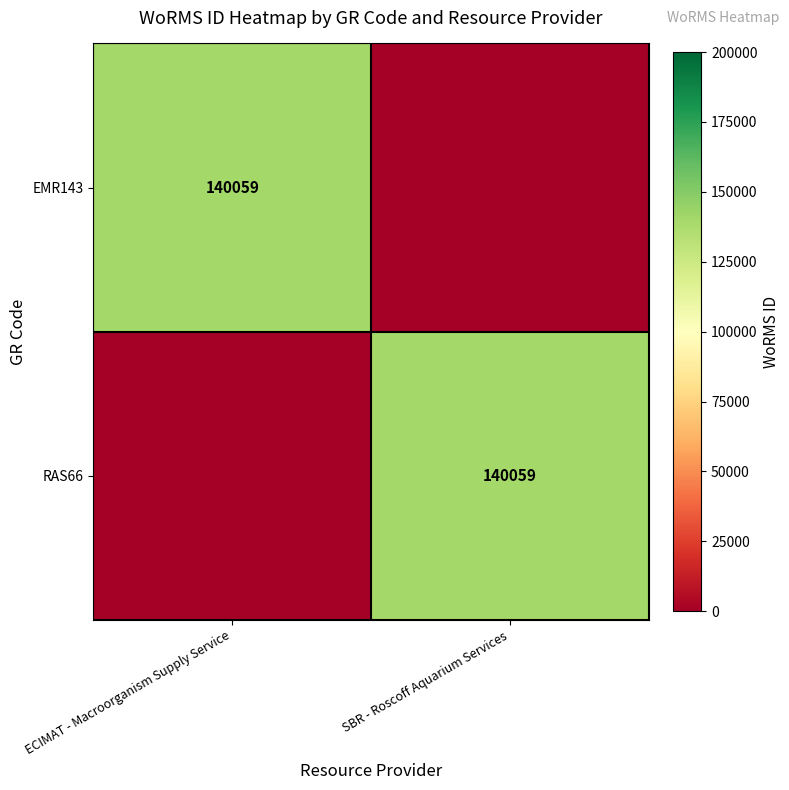

Is it true that EMR143 equals 140059 at ECIMAT - Macroorganism Supply Service?

True